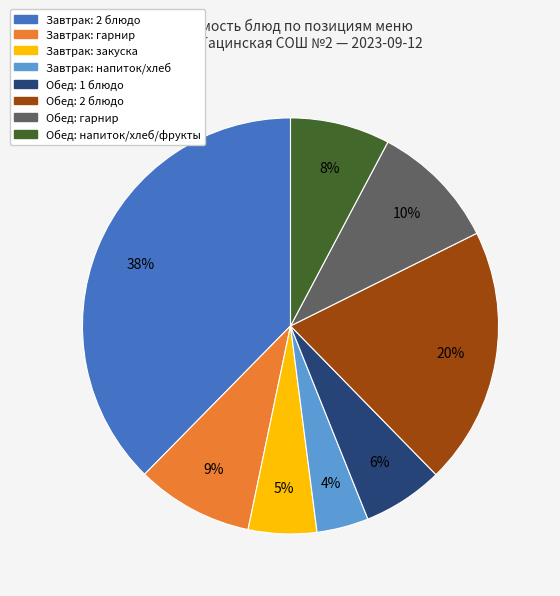

To the nearest percent, what is the average slice percentage?

12%